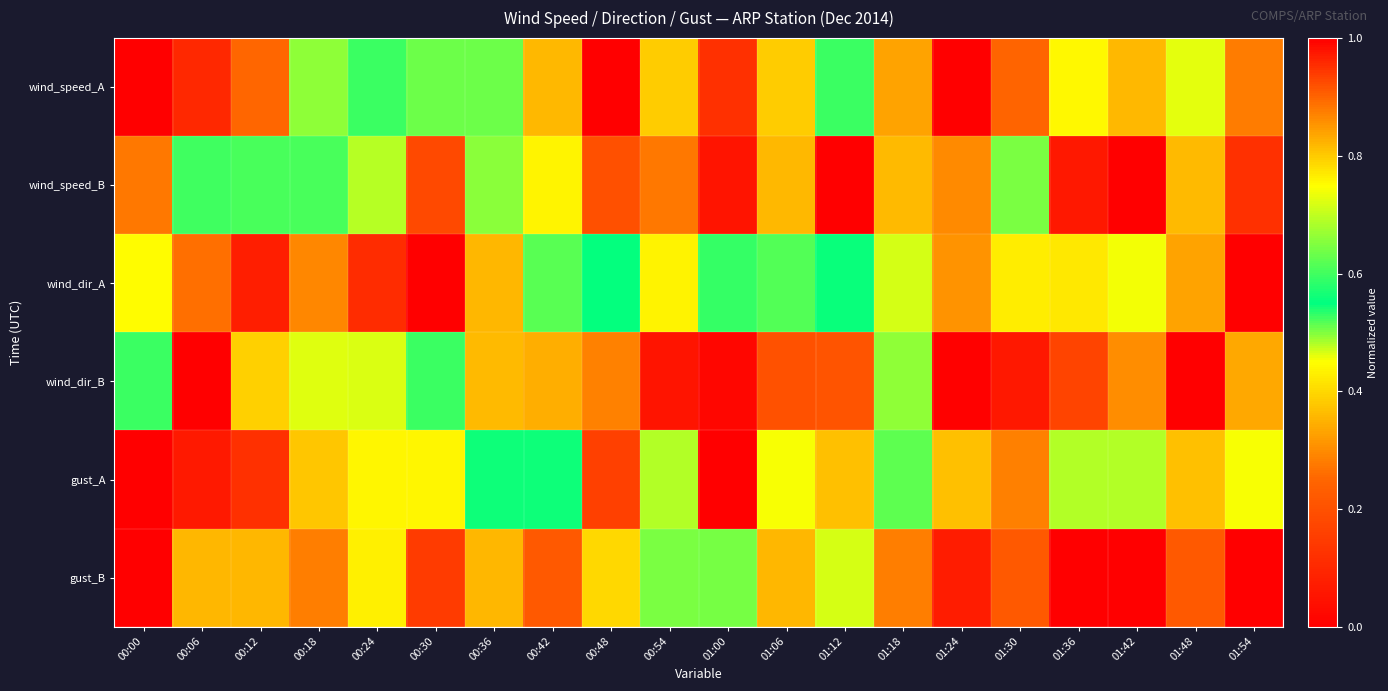

Count the number of data series in this chart.

6